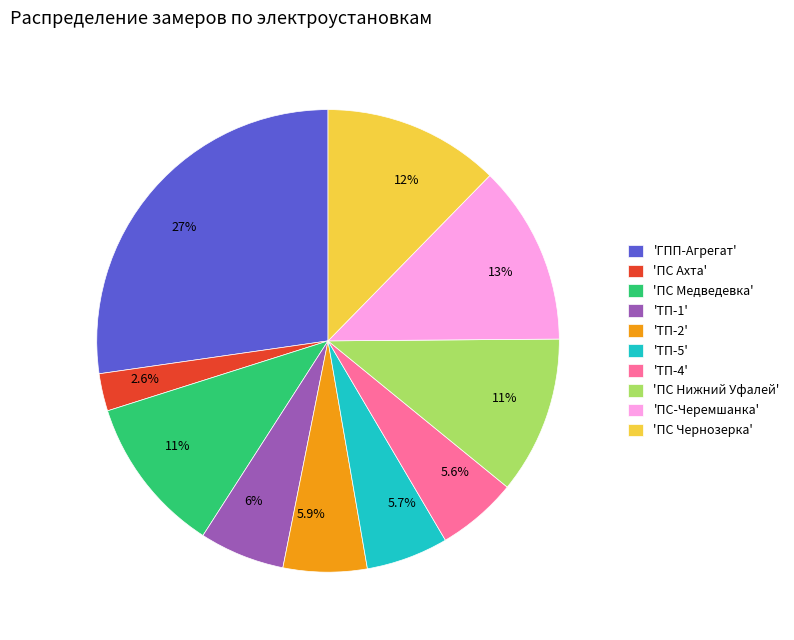

Does any single category account for the majority?

No